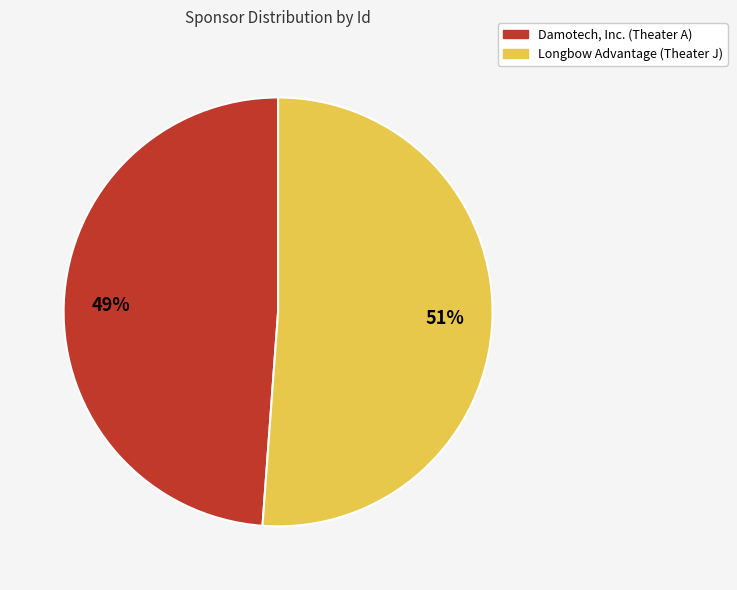

Approximately how many times larger is the value at Damotech, Inc. (Theater A) compared to Longbow Advantage (Theater J)?

1.0